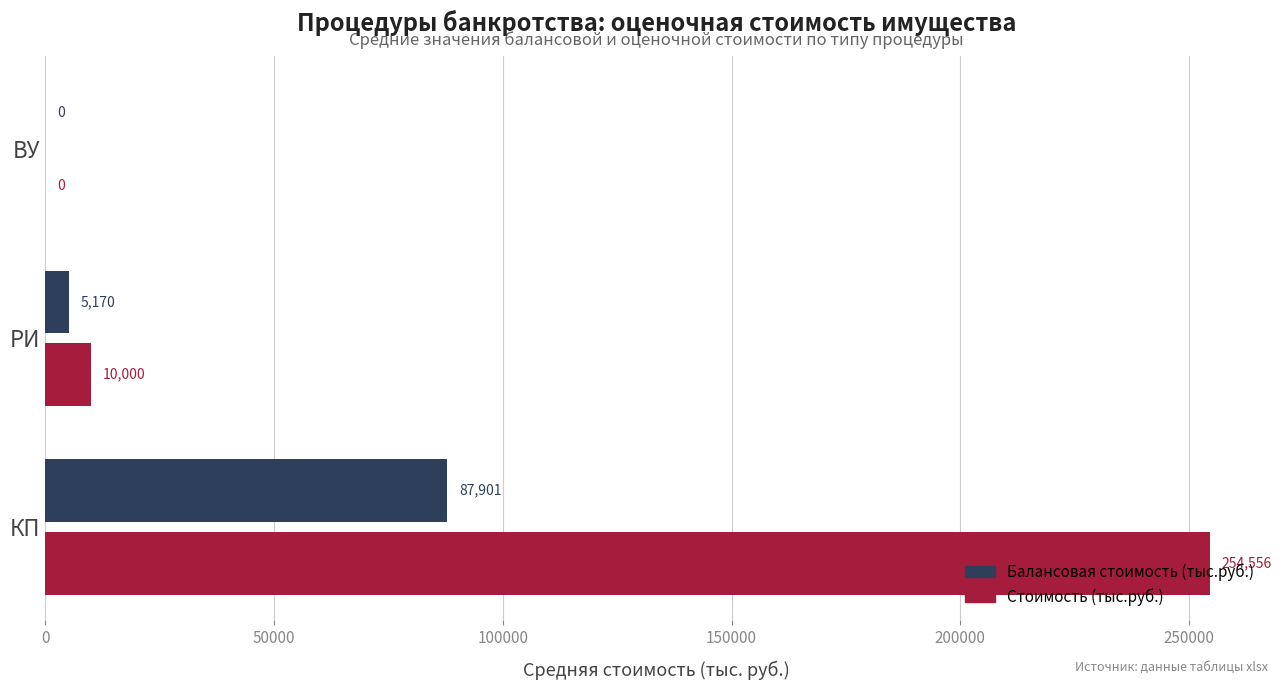

Which series changed the most between РИ and ВУ?

Стоимость (тыс.руб.)